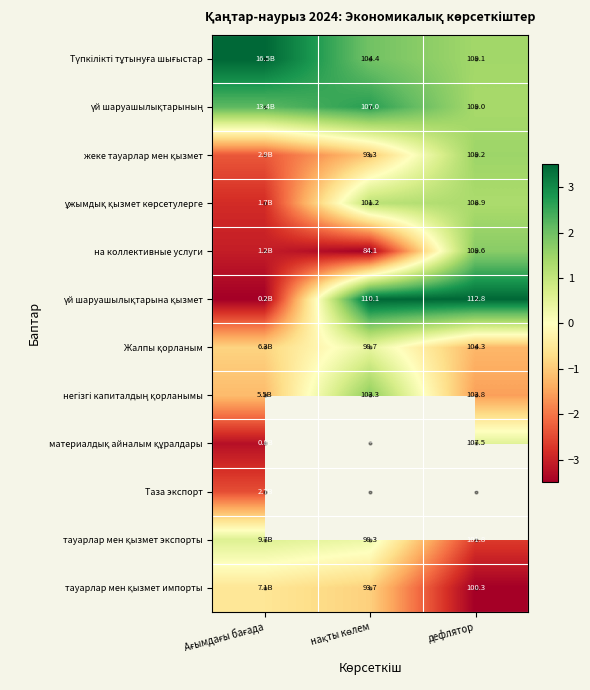

What is the difference between the maximum and minimum values in the Түпкілікті тұтынуға шығыстар series?

2.1